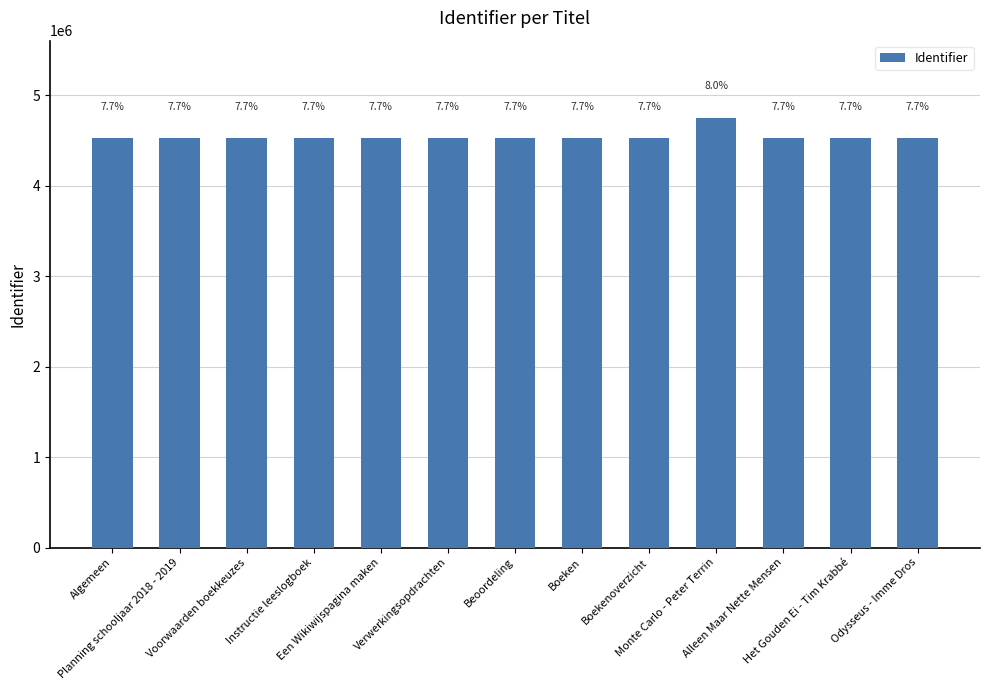

Does the chart contain any negative values?

No